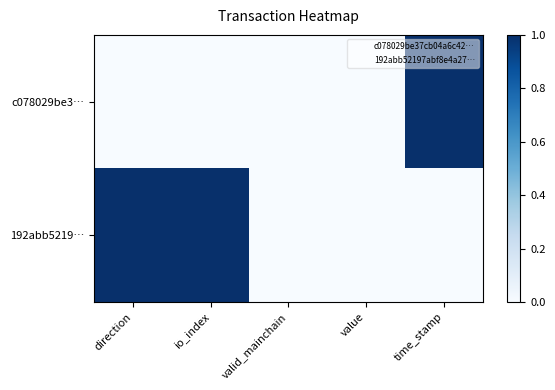

Reading left to right, extract all data points from this chart.

c078029be3…: direction=0	io_index=0	valid_mainchain=0	value=0	time_stamp=1
192abb5219…: direction=1	io_index=1	valid_mainchain=0	value=0	time_stamp=0